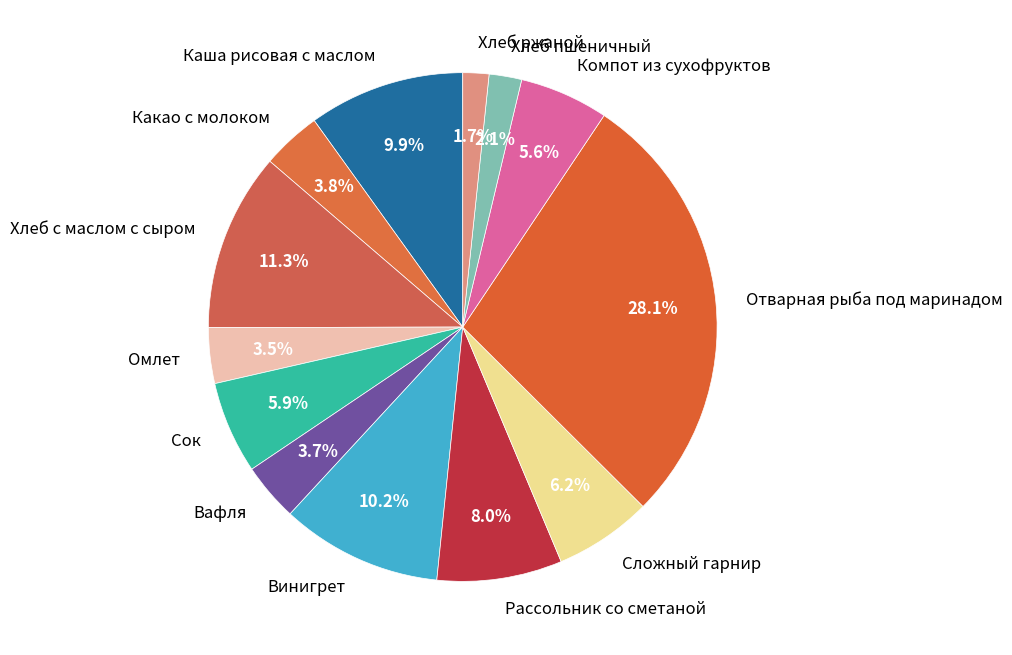

How many segments does this pie chart have?

13